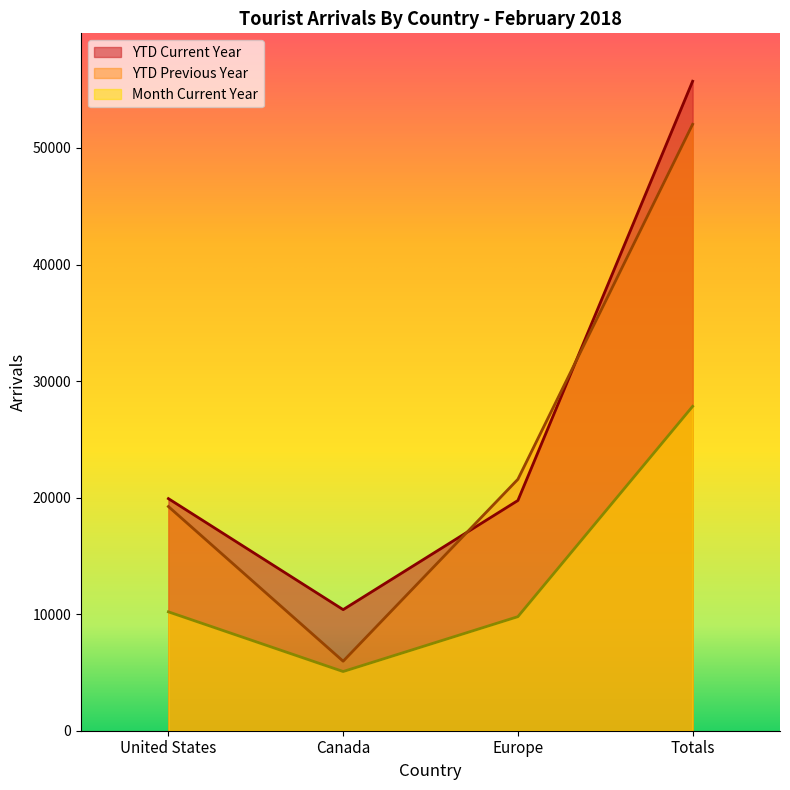

Is it true that YTD Previous Year equals 19235 at United States?

True